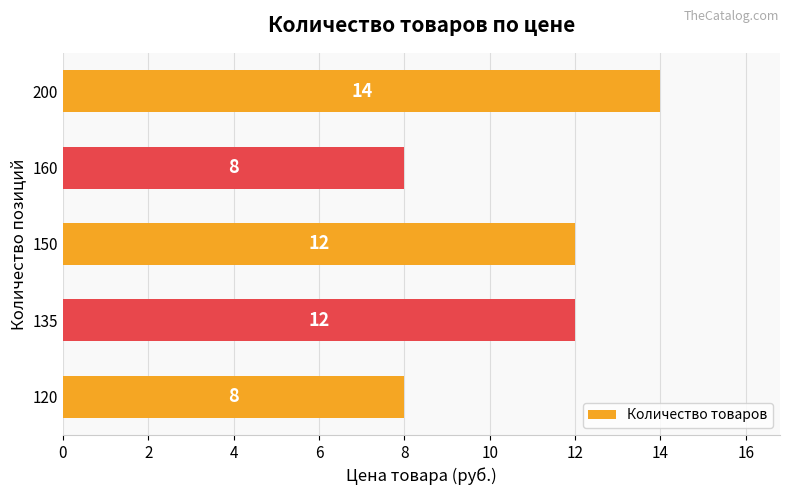

Reading bottom to top, extract all data points from this chart.

120=8	135=12	150=12	160=8	200=14